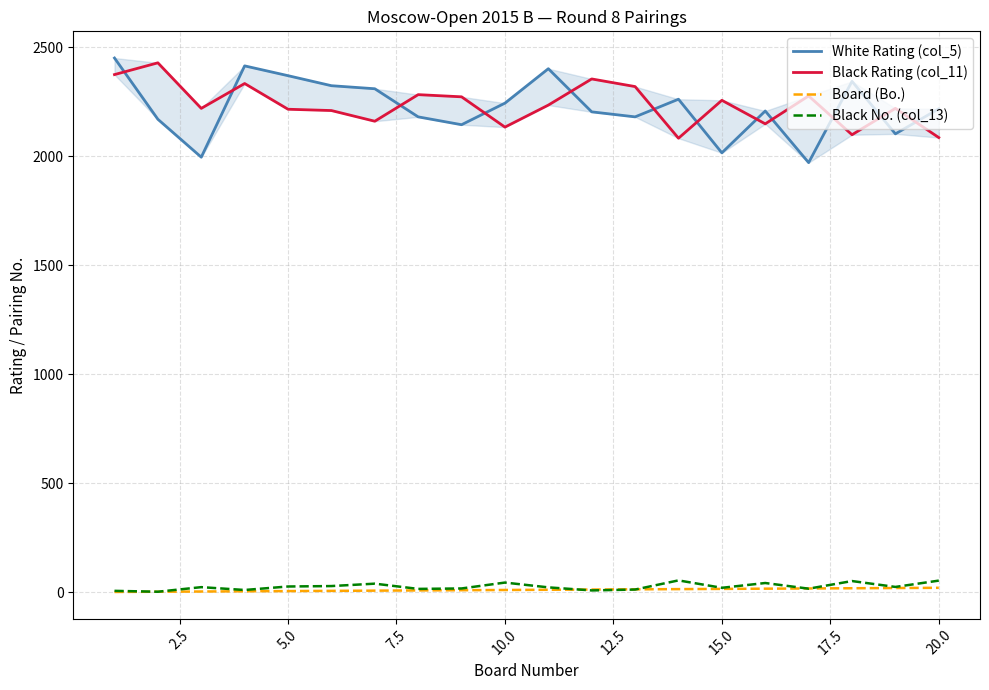

Is it true that Board (Bo.) equals 13 at 17.5?

False